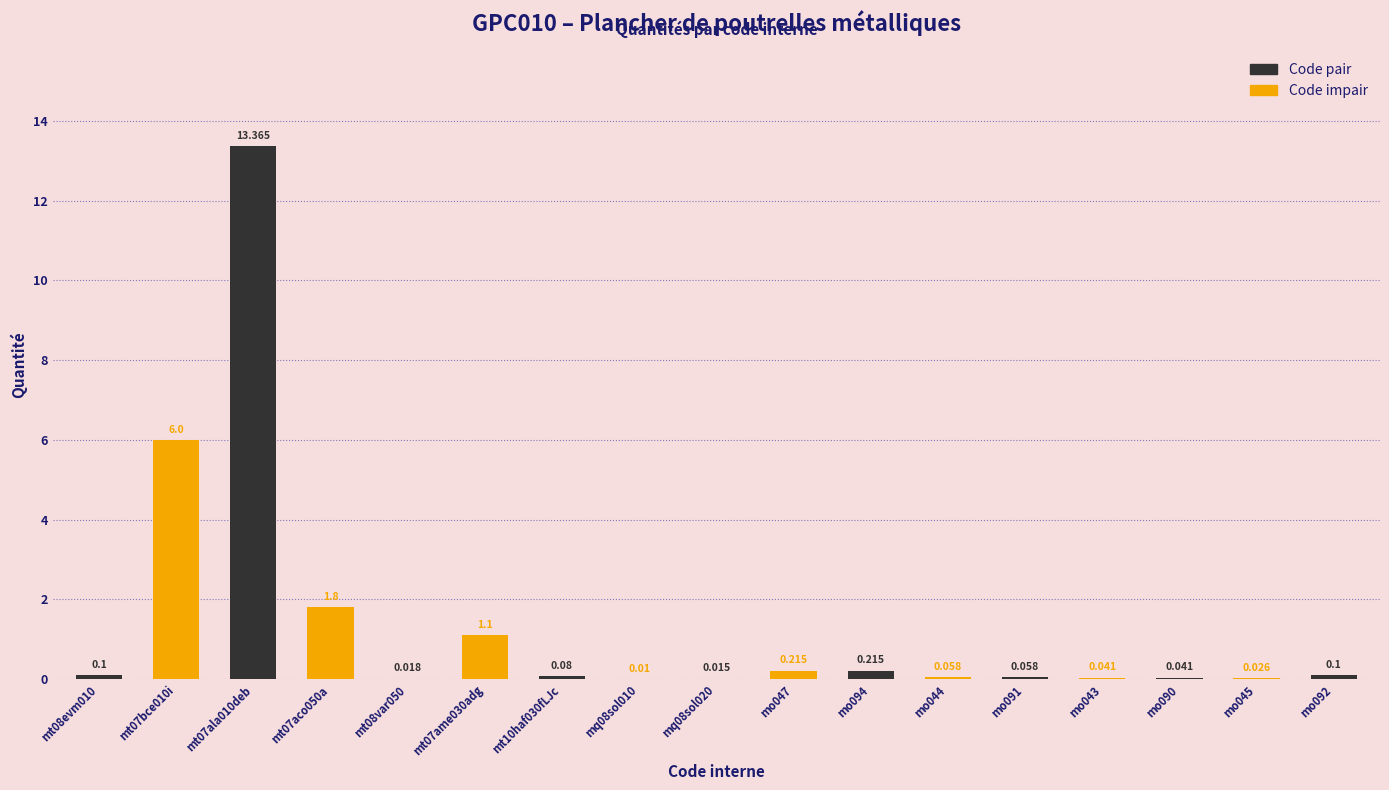

Does the chart contain stacked bars?

No